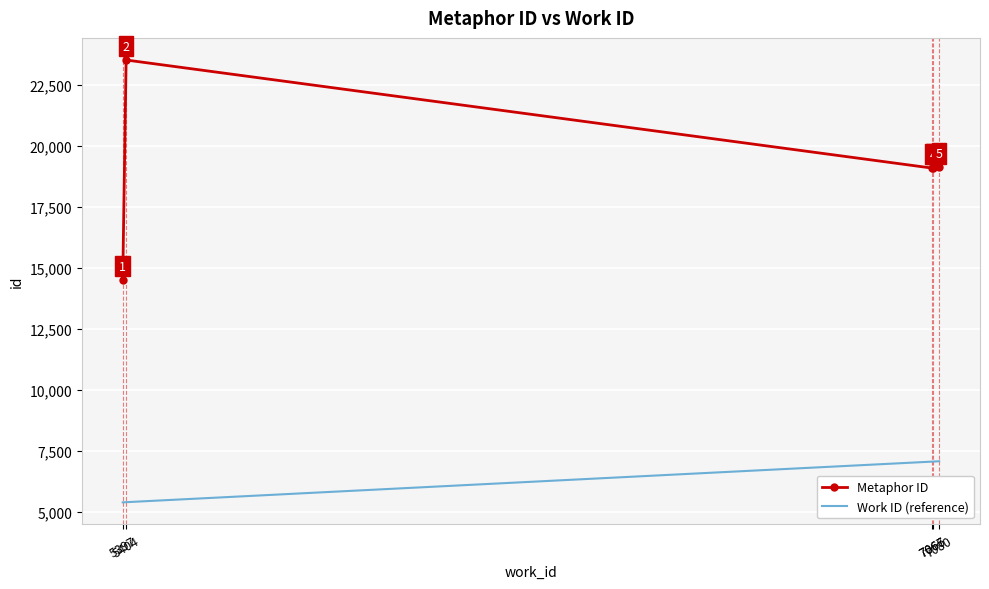

Reading right to left, extract all data points from this chart.

Metaphor ID: 19125	19090	19088	23517	14504
Work ID (reference): 7080	7067	7066	5404	5397